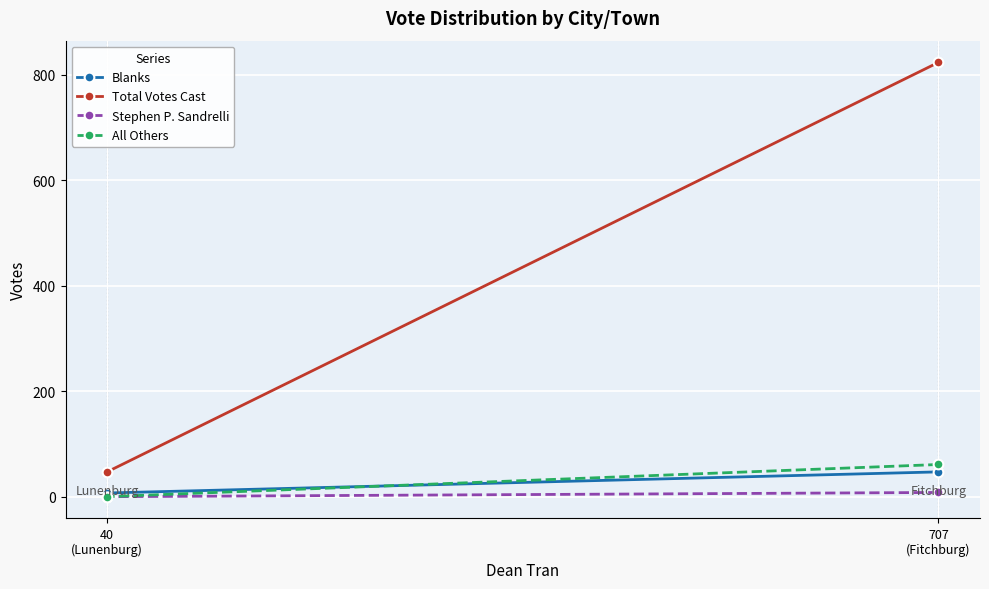

What is the value of the Stephen P. Sandrelli point at the 1st from the left?

8